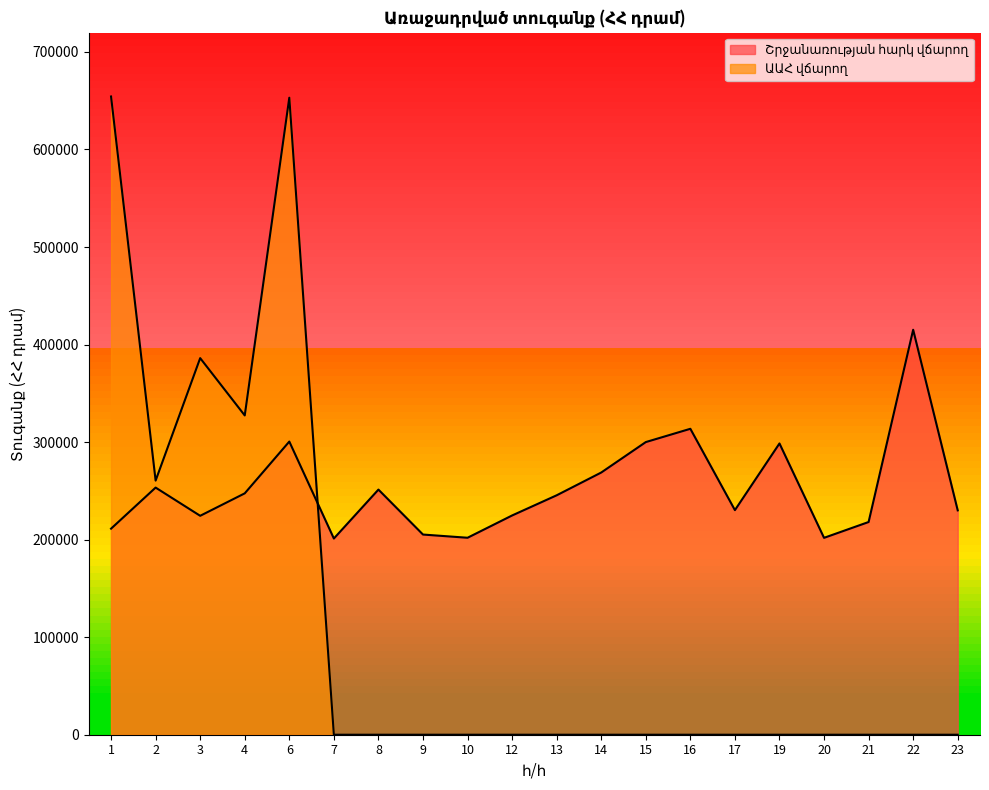

Reading left to right, what are all the values shown in this chart?

Շրջանառության հարկ վճարող: 211270	253373	224446	247464	300555	201143	251319	205230	201937	224791	245475	268823	300034	313651	230261	298618	201858	218072	415178	230023
ԱԱՀ վճարող: 654330	260533	386103	327335	653082	0	0	0	0	0	0	0	0	0	0	0	0	0	0	0